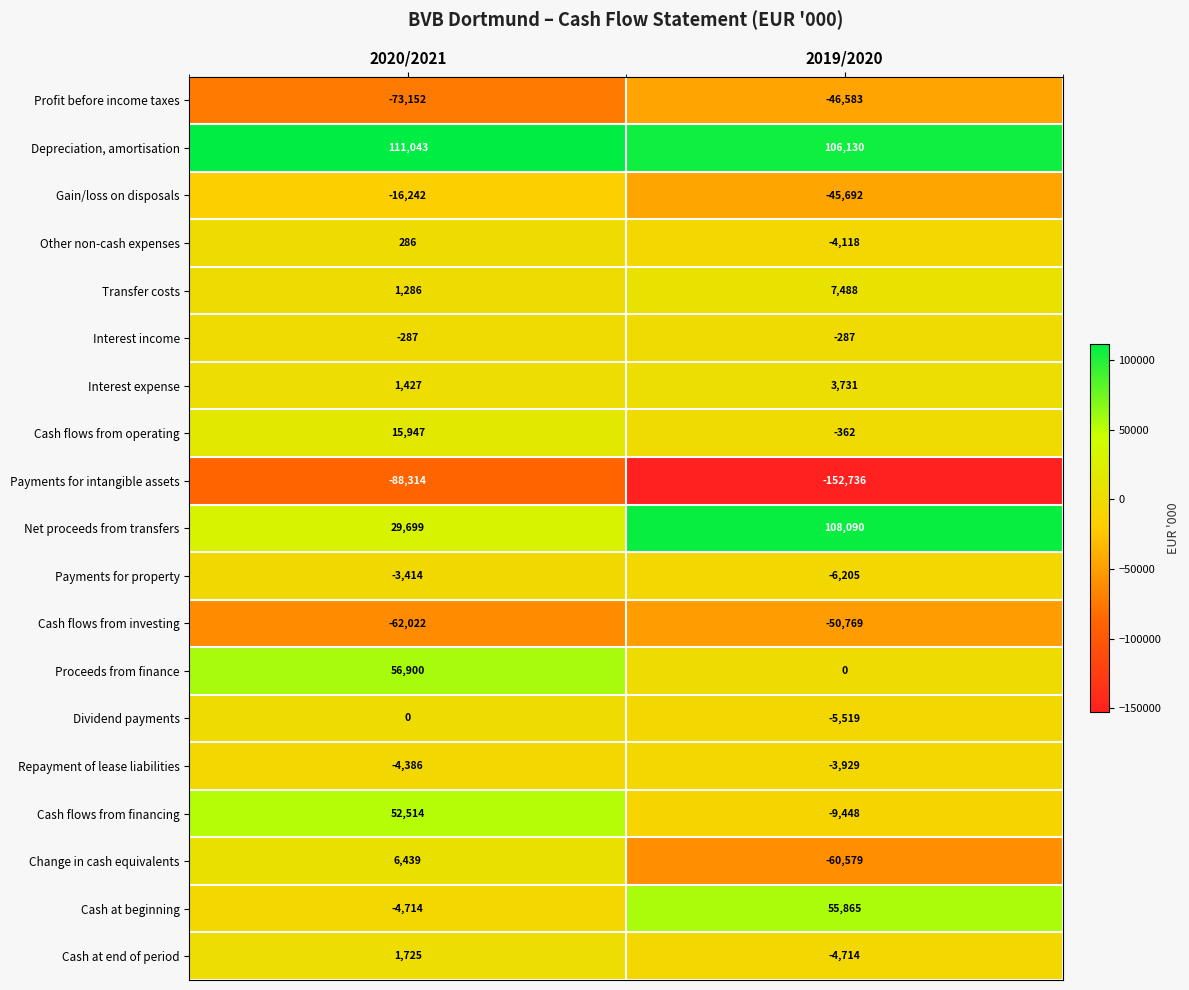

Which category has the highest value across all series?

2020/2021